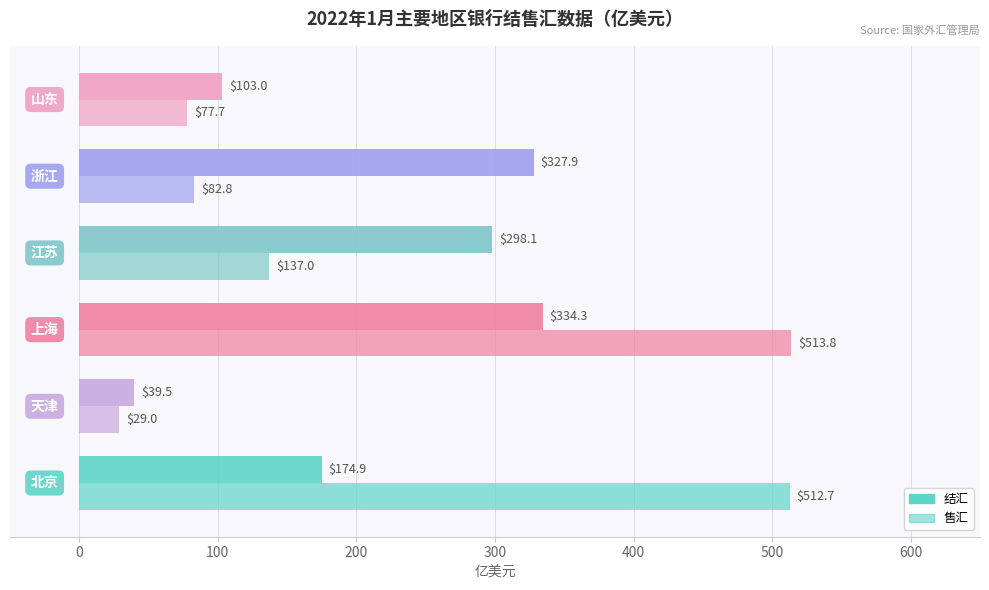

Reading right to left, transcribe all the data shown in this chart.

结汇: 103.0	327.9	298.1	334.3	39.5	174.9
售汇: 77.7	82.8	137.0	513.8	29.0	512.7